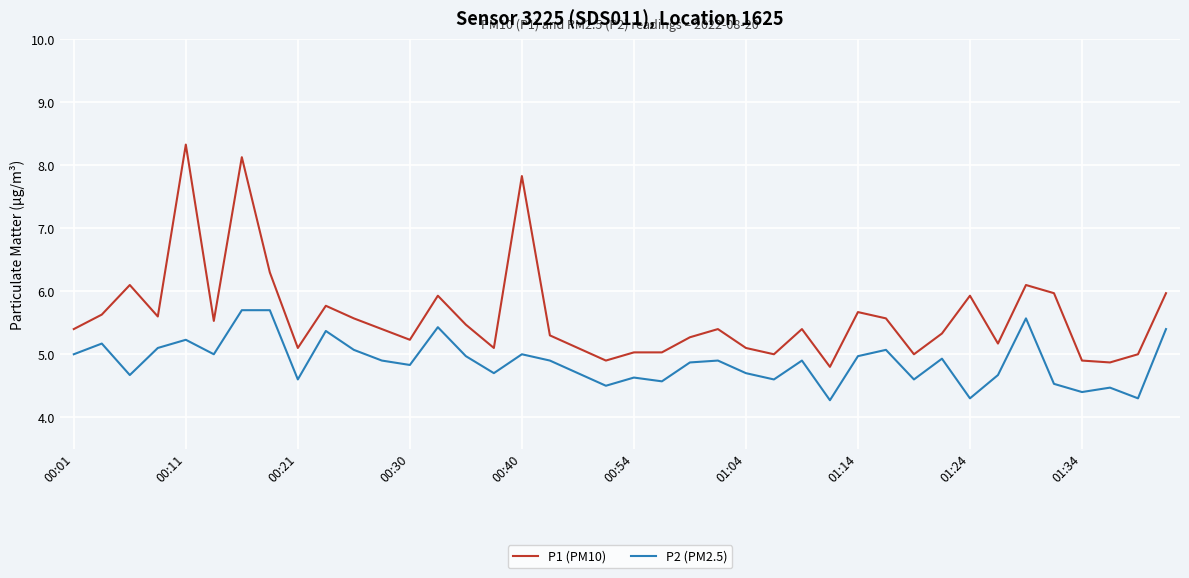

What is the sum of all P1 (PM10) values?

224.2